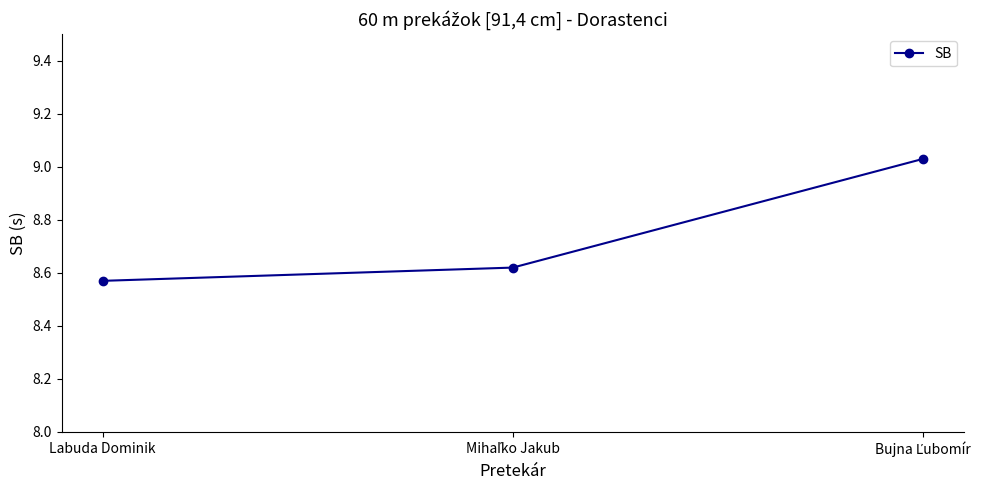

Which category has the lowest value across all series?

Labuda Dominik